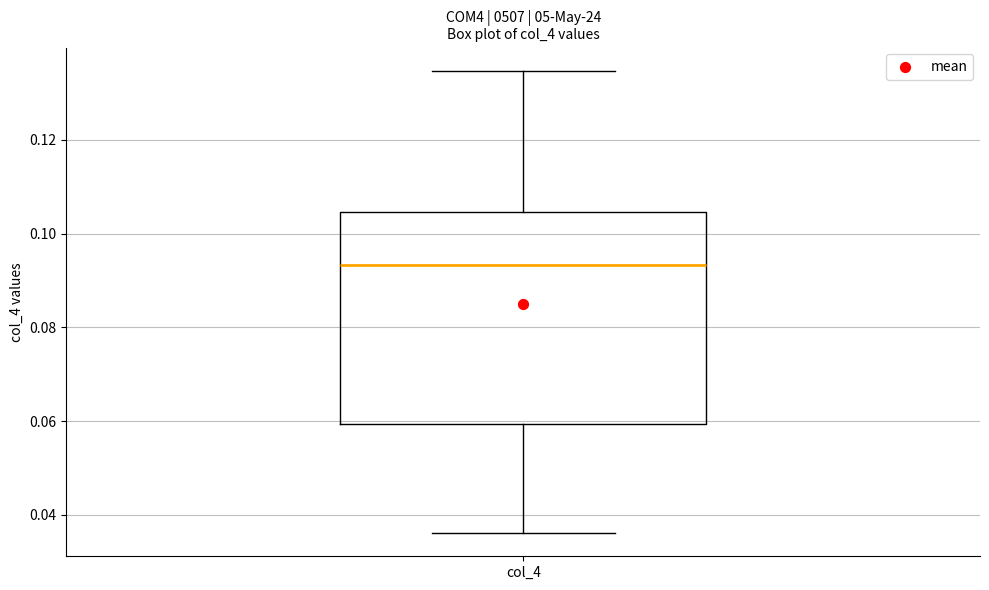

Read this box plot against the y-axis: the position of the median line, the range covered by the box, and the ends of both whiskers. The values are not printed on the chart, so give them approximately, as read against the axis.

median 0.094, box 0.060 to 0.104, whiskers 0.036 to 0.134